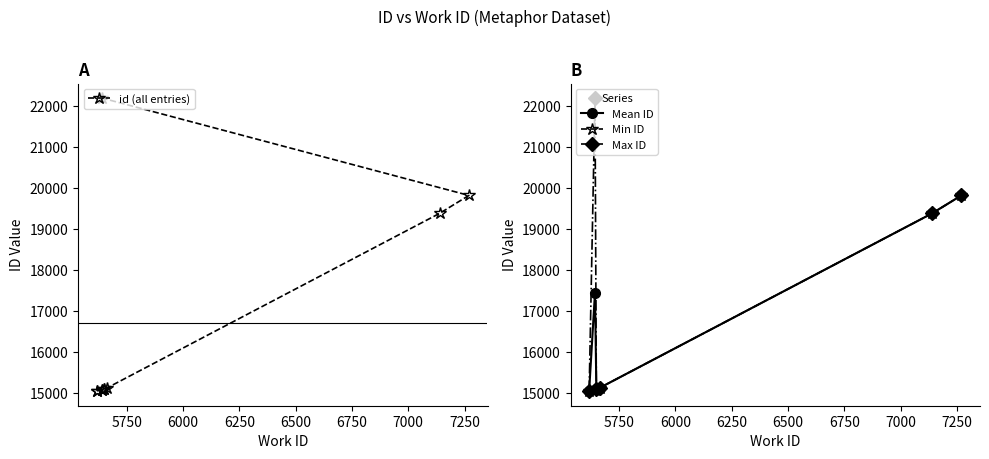

True or false: the data shows 25541 at 5643.

False